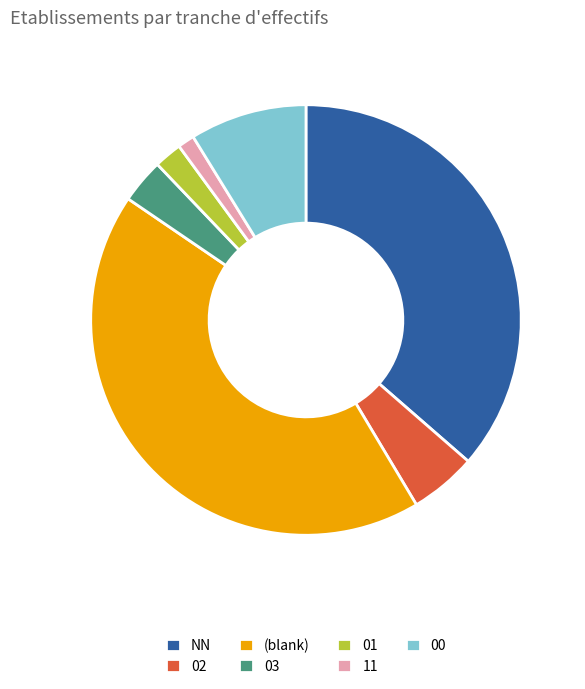

Does NN account for over 50% of the chart?

No